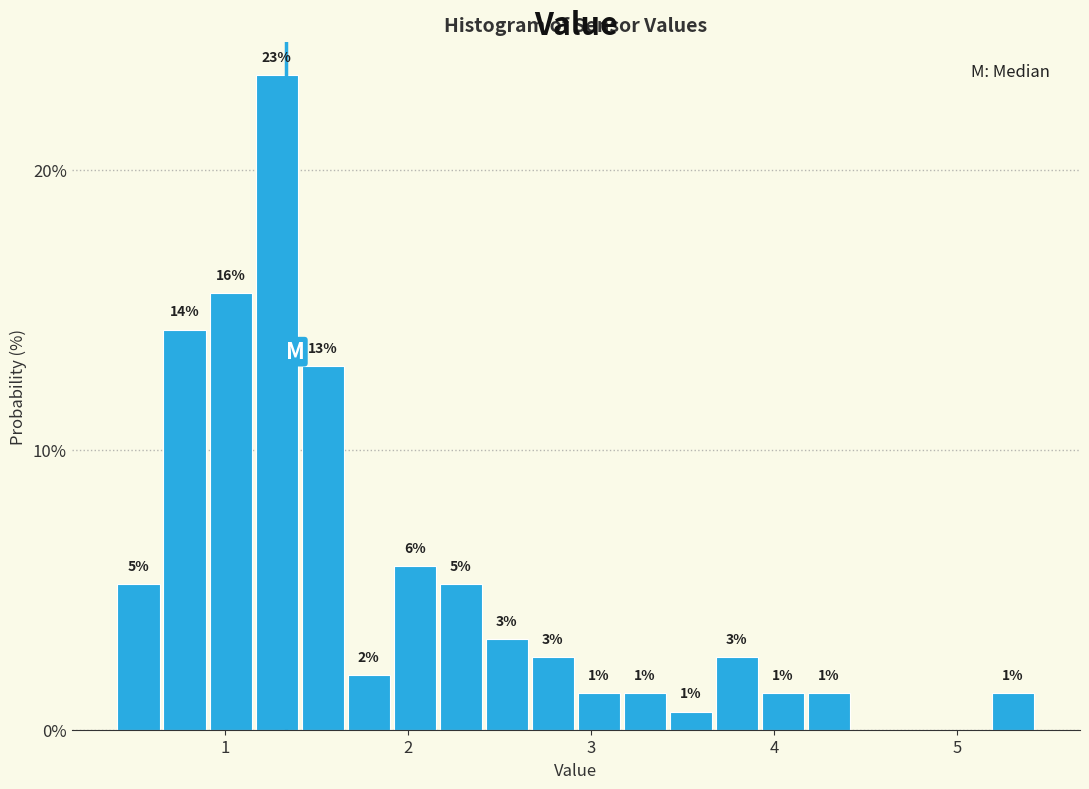

Around what value on the x-axis is the tallest bar? Give the approximate position of its centre, as read against the axis.

1.3